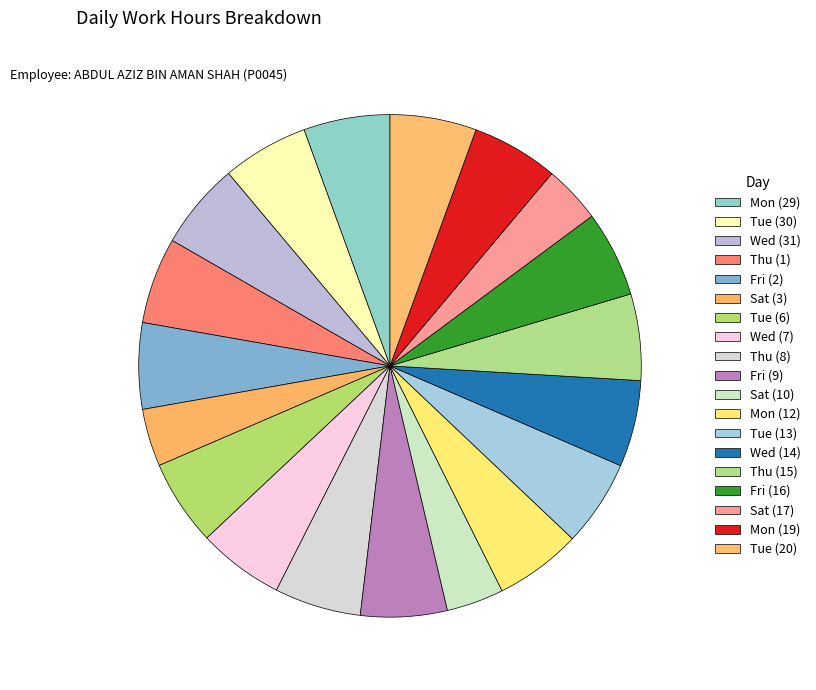

What is the total percentage of Mon (19) and Wed (14)?

11.1%